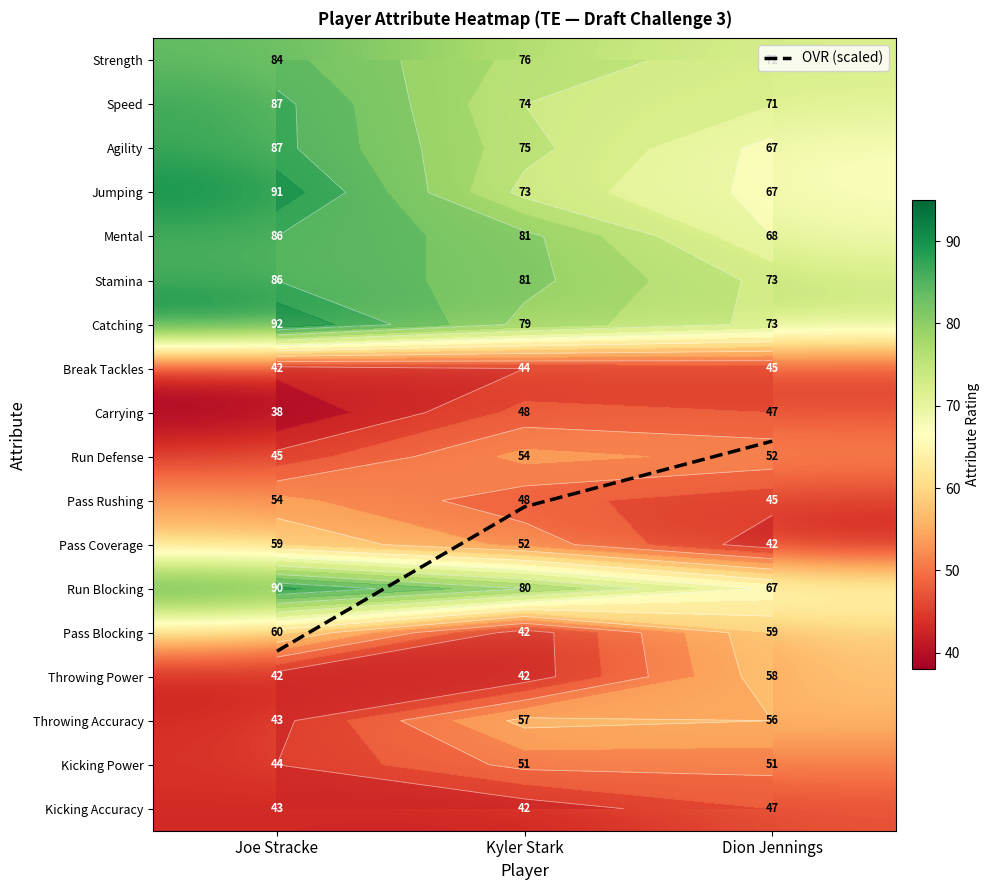

Which has a higher value, Kyler Stark or Dion Jennings?

Kyler Stark